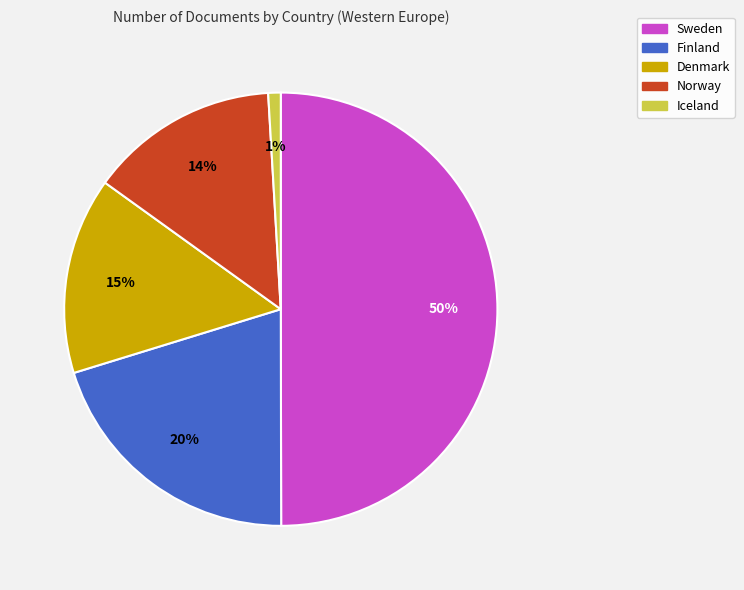

Count the number of slices in the pie.

5